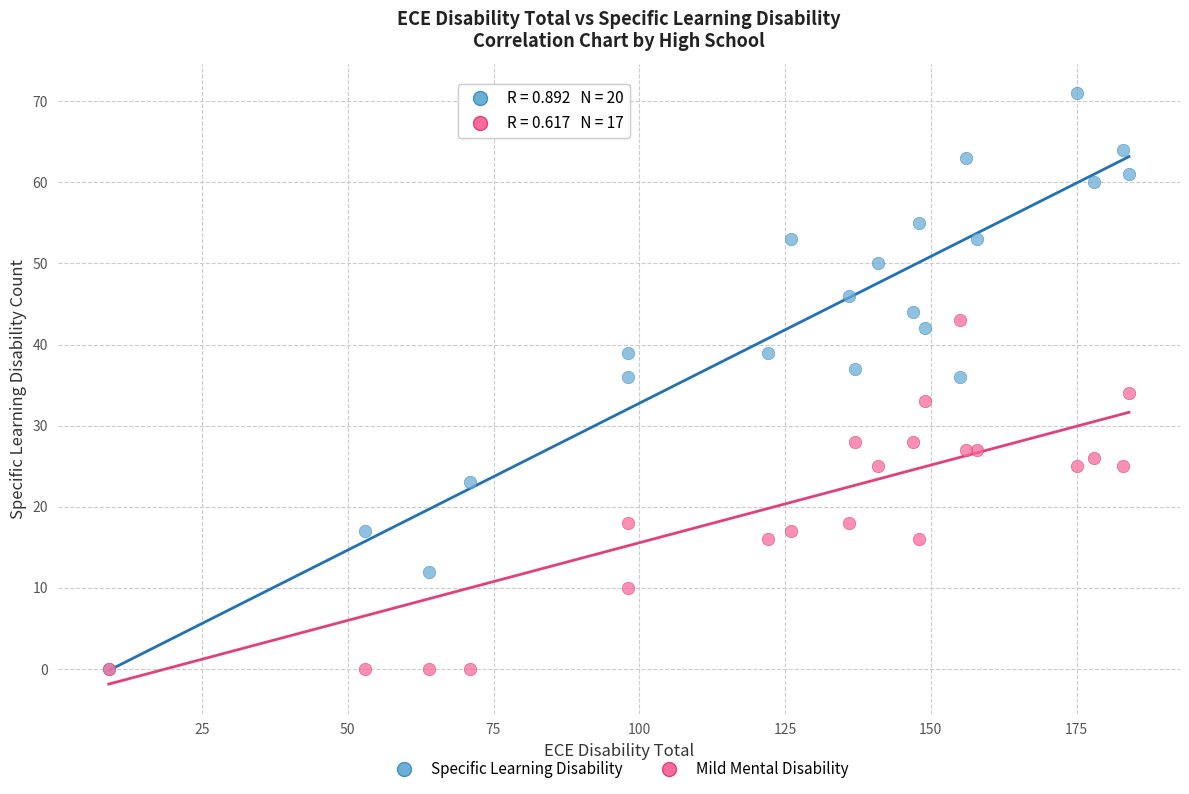

What are all the series names shown in the legend?

Specific Learning Disability, Mild Mental Disability